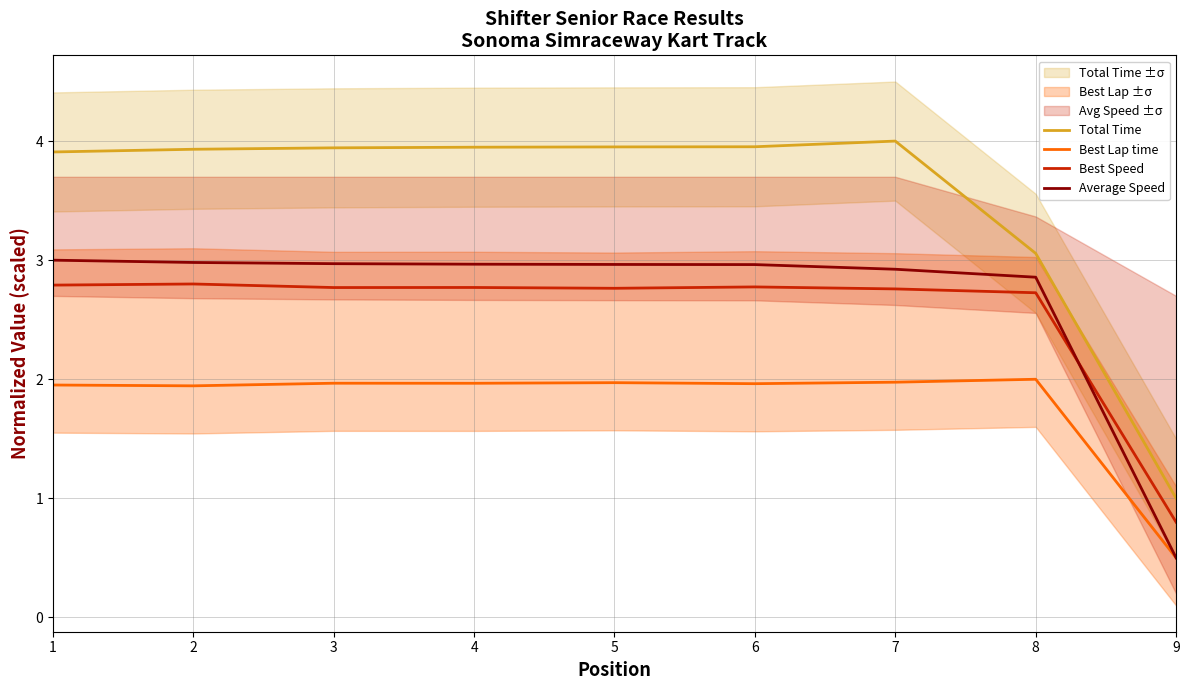

At how many categories does at least one series exceed 2?

8